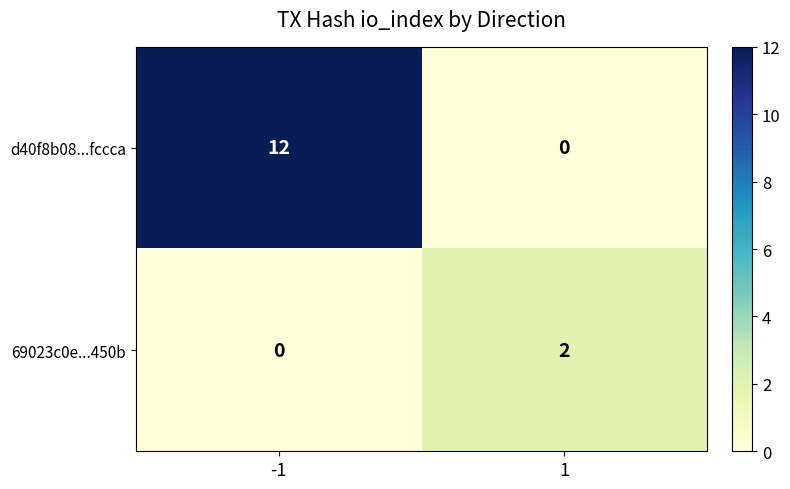

At which category is the sum across all series the highest?

-1